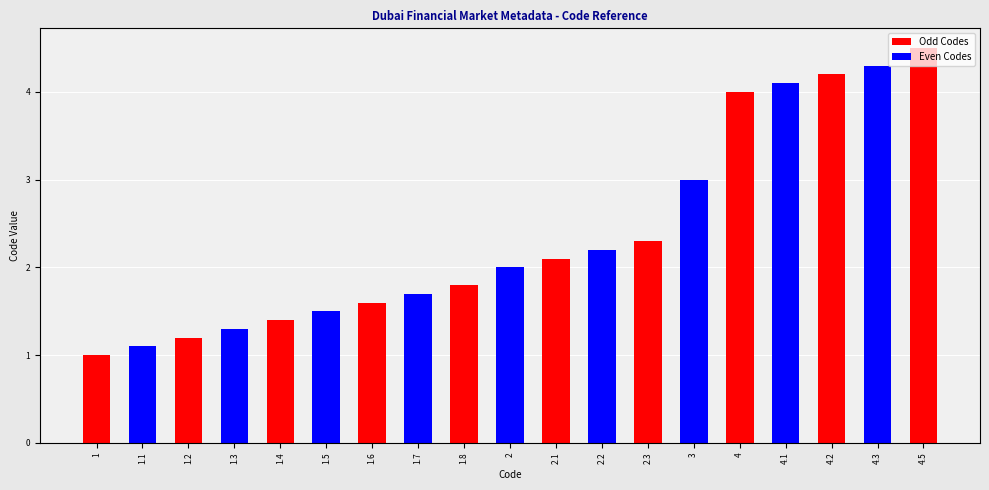

What is the difference between the values at 1 and 1.7?

0.7